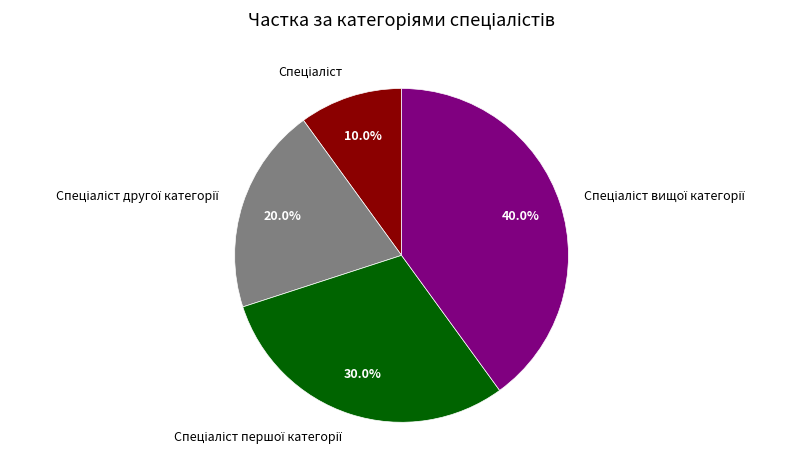

Is there a majority slice in this chart?

No